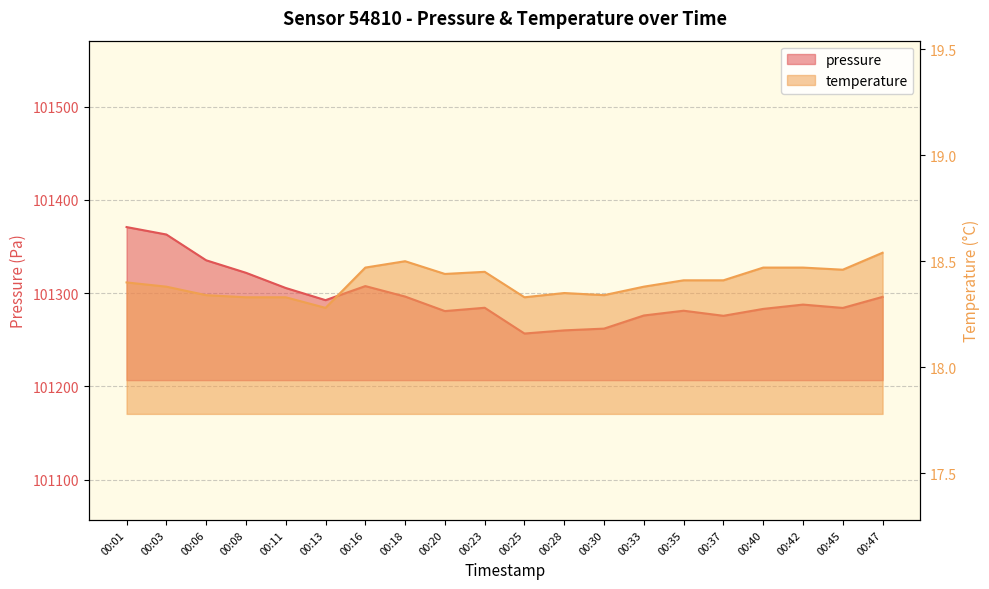

At which label does pressure first exceed 101287?

00:01